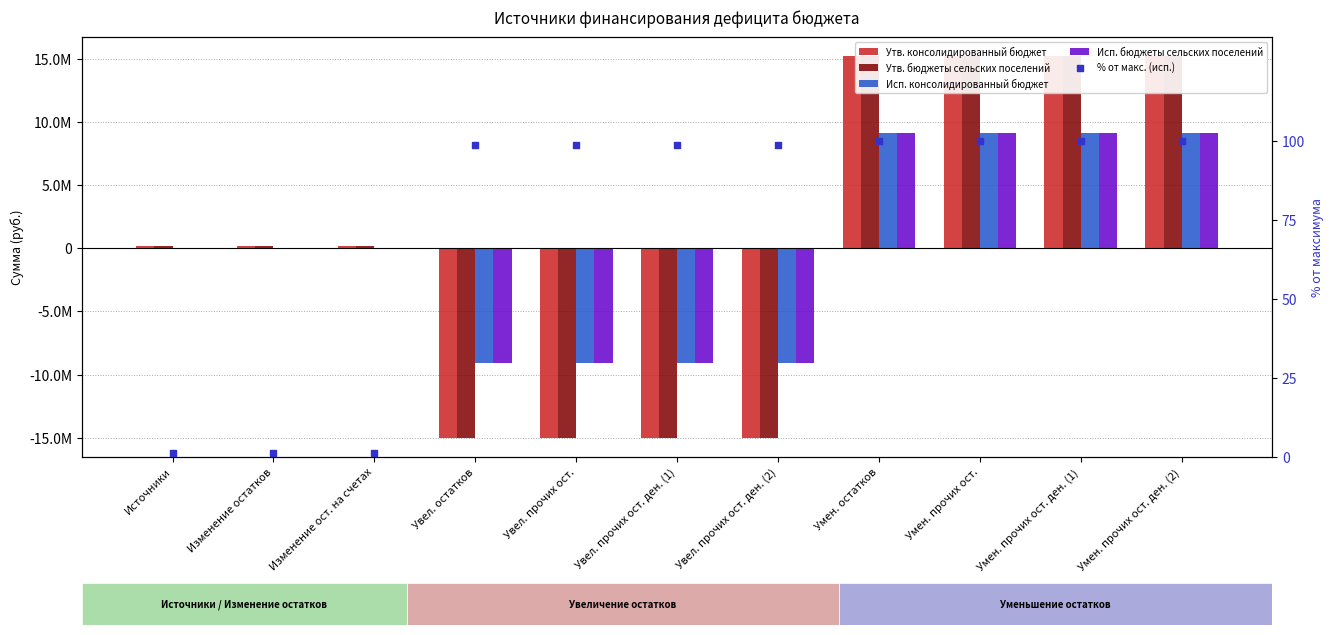

Which series has the largest Y range (max minus min)?

Утв. консолидированный бюджет